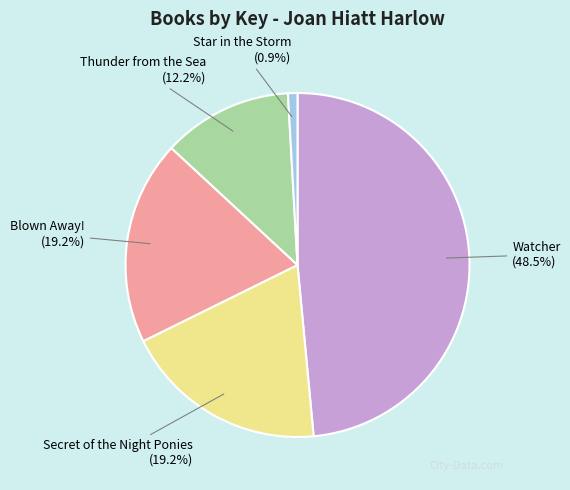

Count the number of slices in the pie.

5